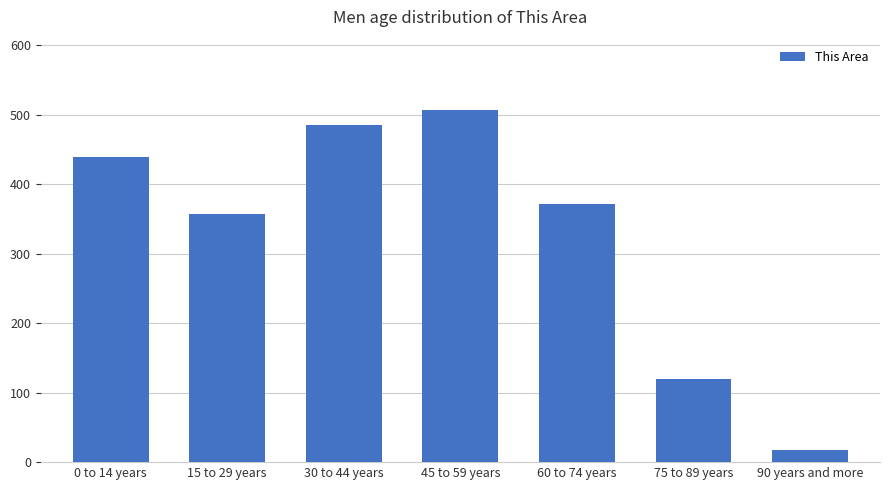

How many series are shown in this chart?

1